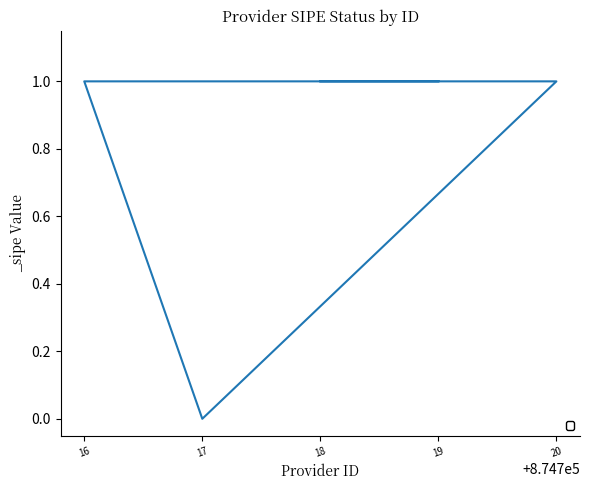

What is the sum of all values?

4